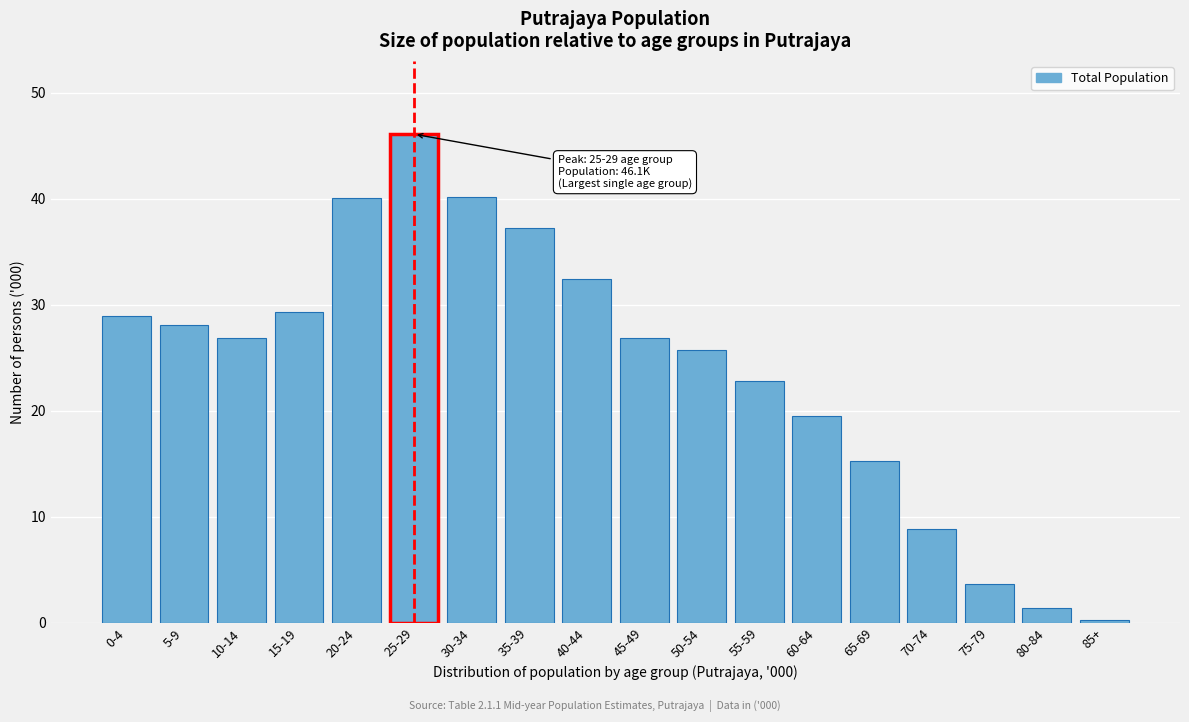

What is the greatest value displayed?

46.1